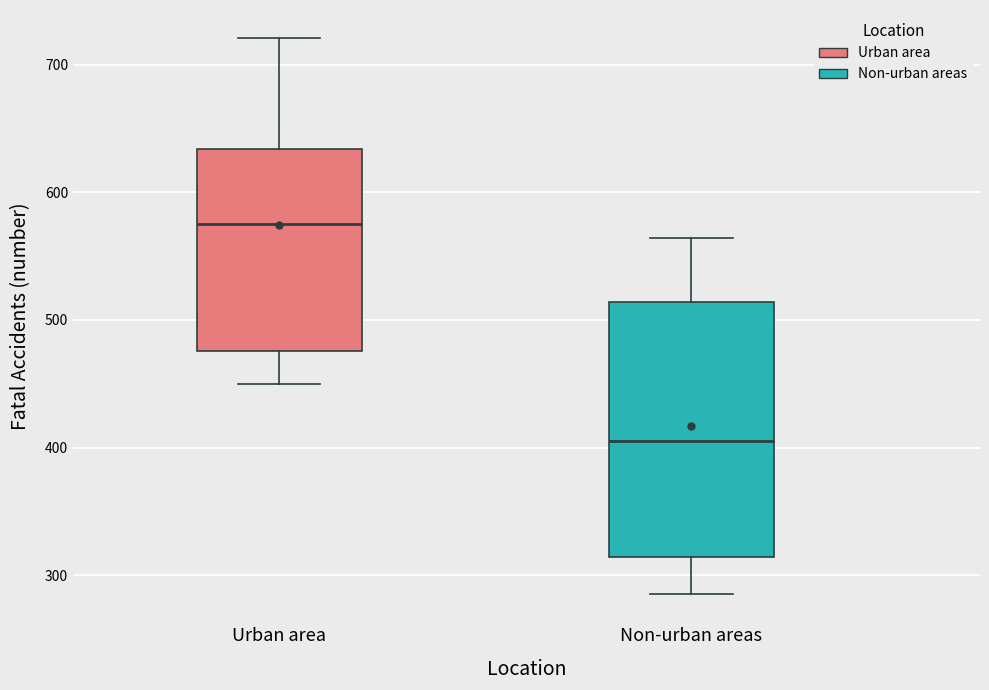

Reading left to right, transcribe this box plot: for each box, give where its median line is, the range the box spans, and where its two whiskers end, as read against the y-axis. The values are not printed on the chart, so give them approximately, as read against the axis.

Urban area: median 580, box 480 to 630, whiskers 450 to 720
Non-urban areas: median 410, box 310 to 510, whiskers 290 to 560